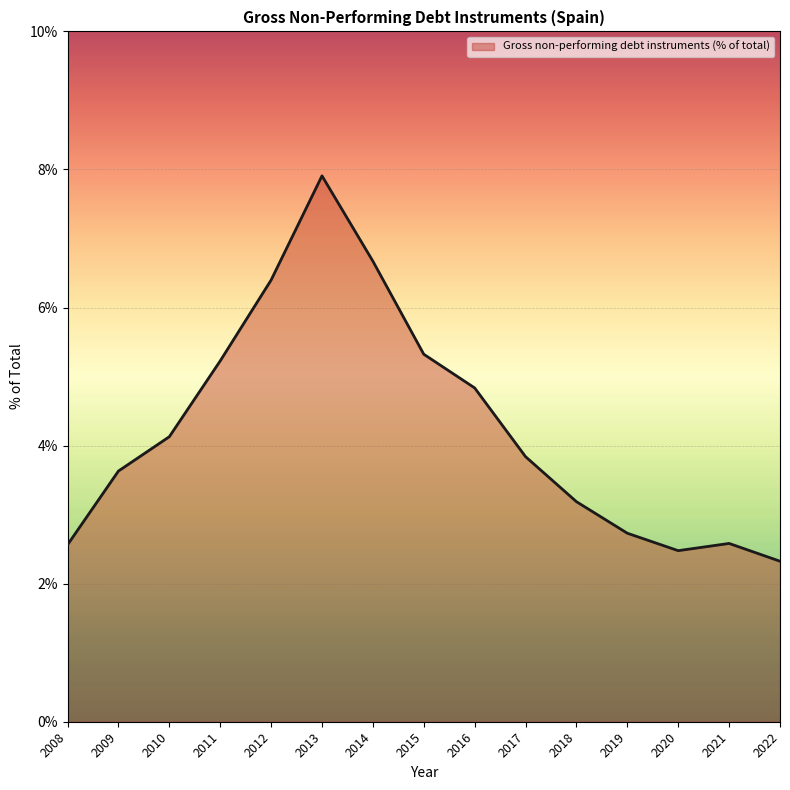

The chart shows a value of 3.8 at 2017. True or false?

True